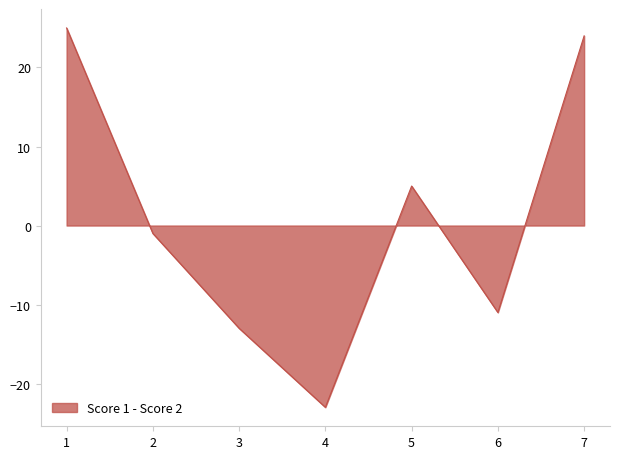

What is the change in value from 3 to 6?

+2